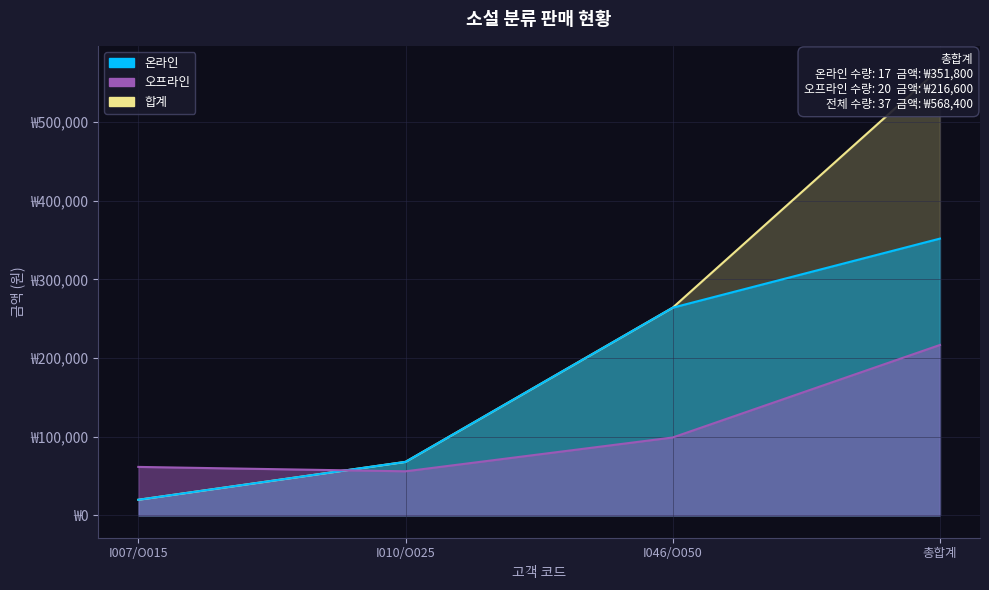

Between I007/O015 and I046/O050, which series saw the biggest shift?

온라인